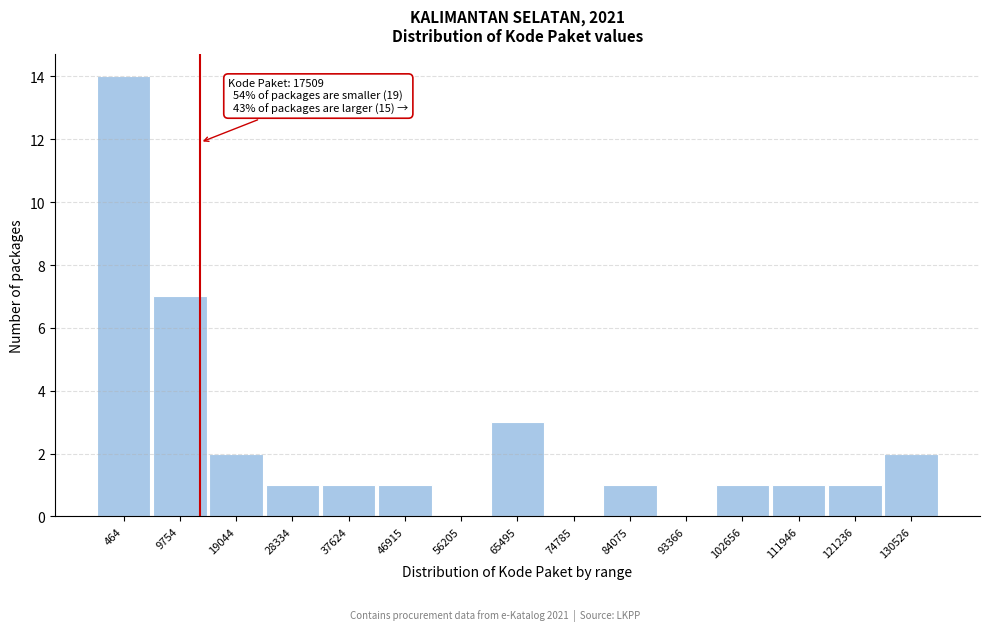

Reading left to right, transcribe all the data shown in this chart.

464=14	9754=7	19044=2	28334=1	37624=1	46915=1	56205=0	65495=3	74785=0	84075=1	93366=0	102656=1	111946=1	121236=1	130526=2